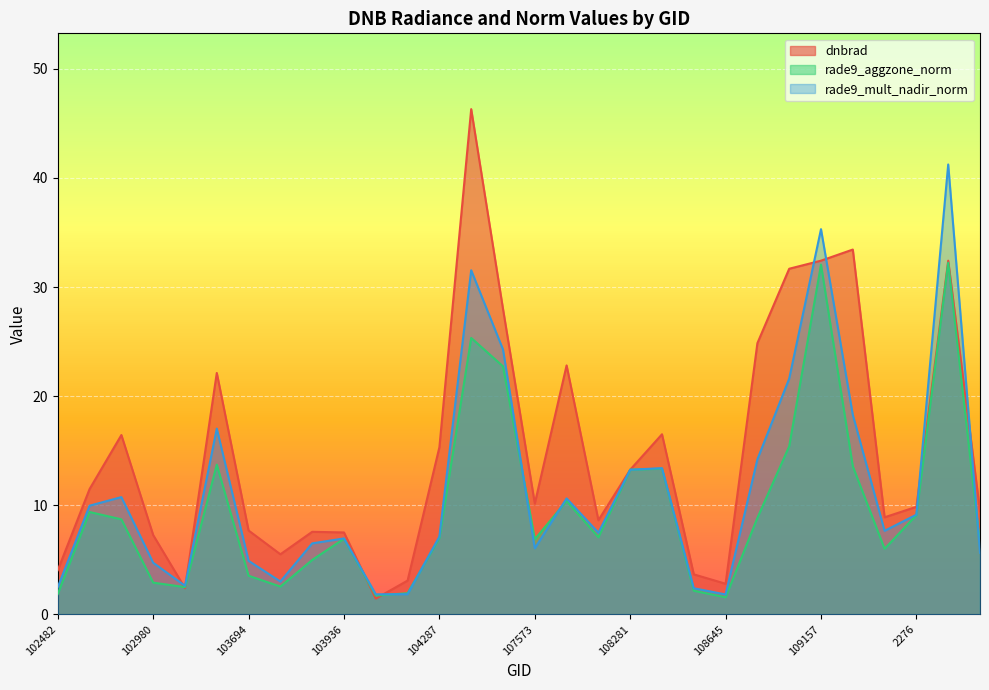

What is the total value across all series at 109866?

22.6